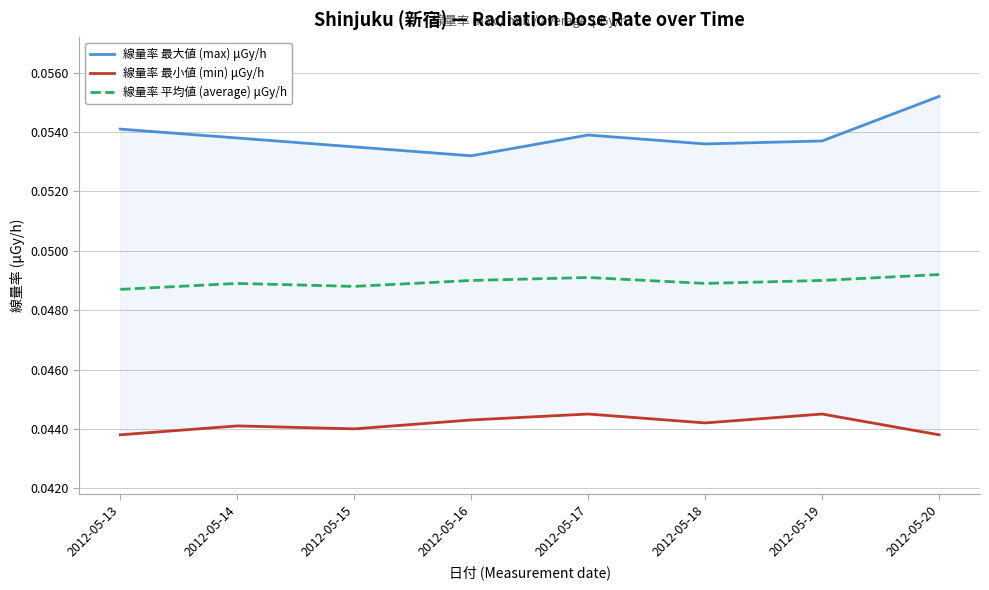

True or false: 線量率 最大値 (max) μGy/h and 線量率 平均値 (average) μGy/h intersect in this chart.

False